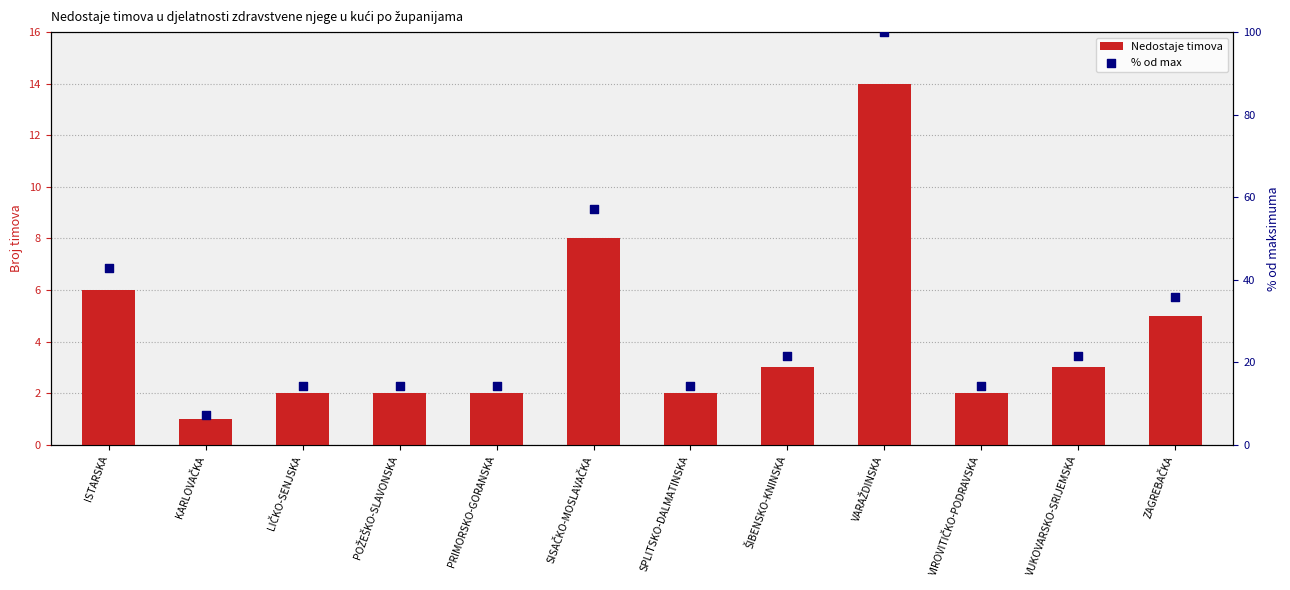

Which series reaches the maximum Y coordinate?

% od max